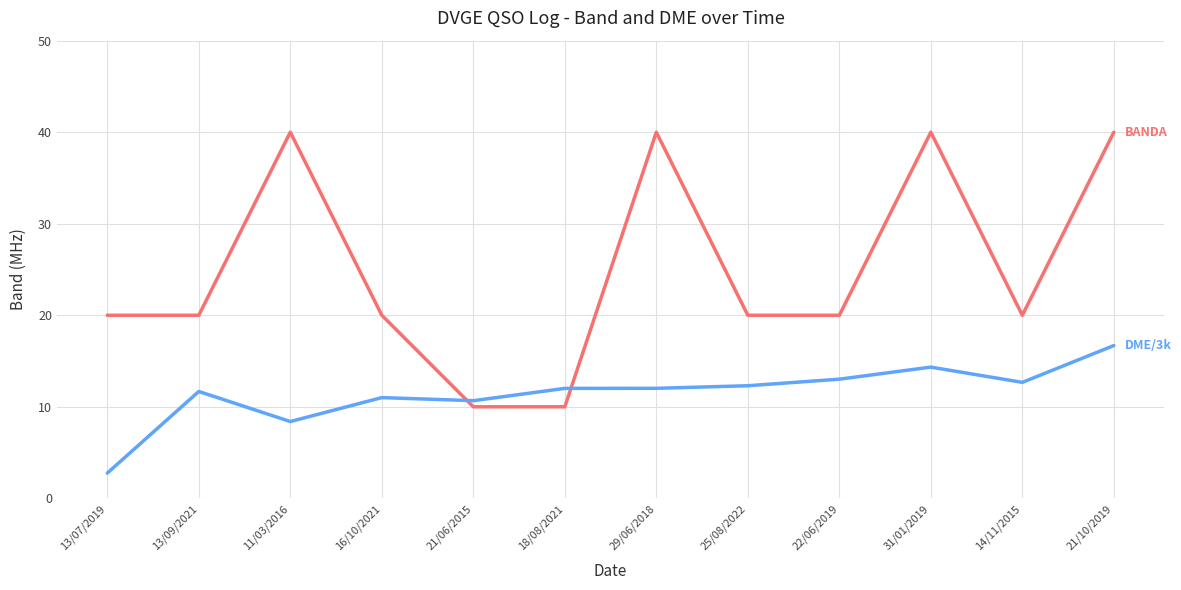

What is the spread (max minus min) of values at 13/09/2021?

8.3